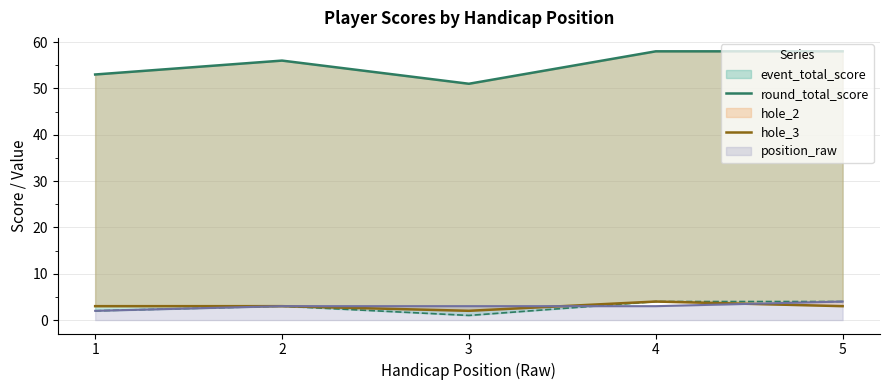

Between 3 and 5, which series saw the biggest shift?

round_total_score